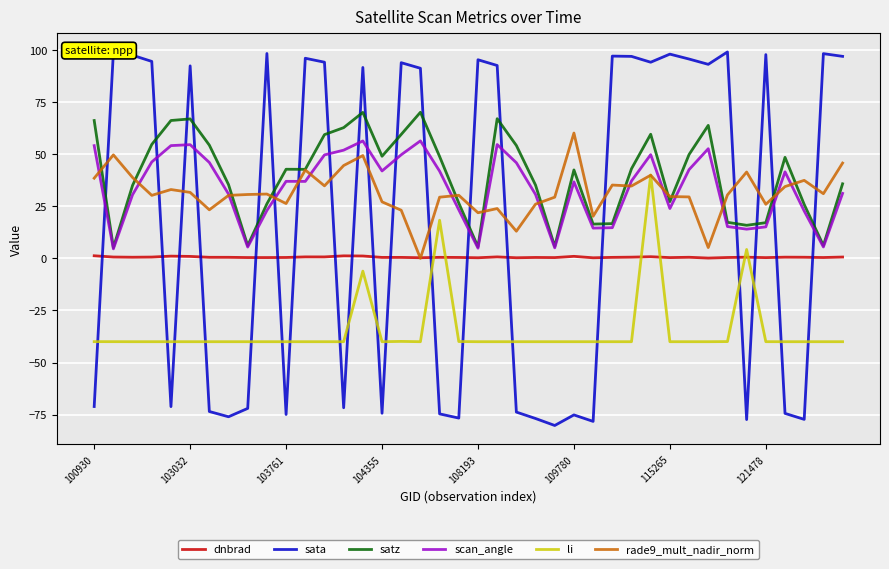

What is the maximum value shown in the chart?

99.0